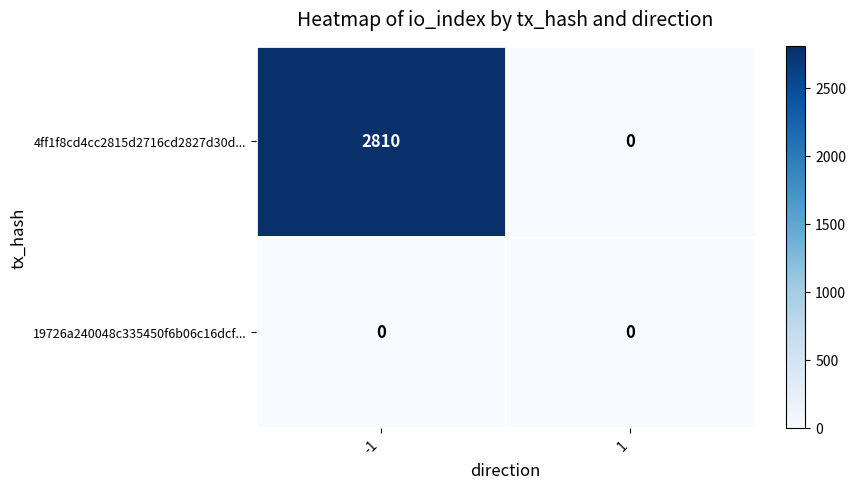

Reading left to right, what are all the values shown in this chart?

4ff1f8cd4cc2815d2716cd2827d30d...: 2810	0
19726a240048c335450f6b06c16dcf...: 0	0